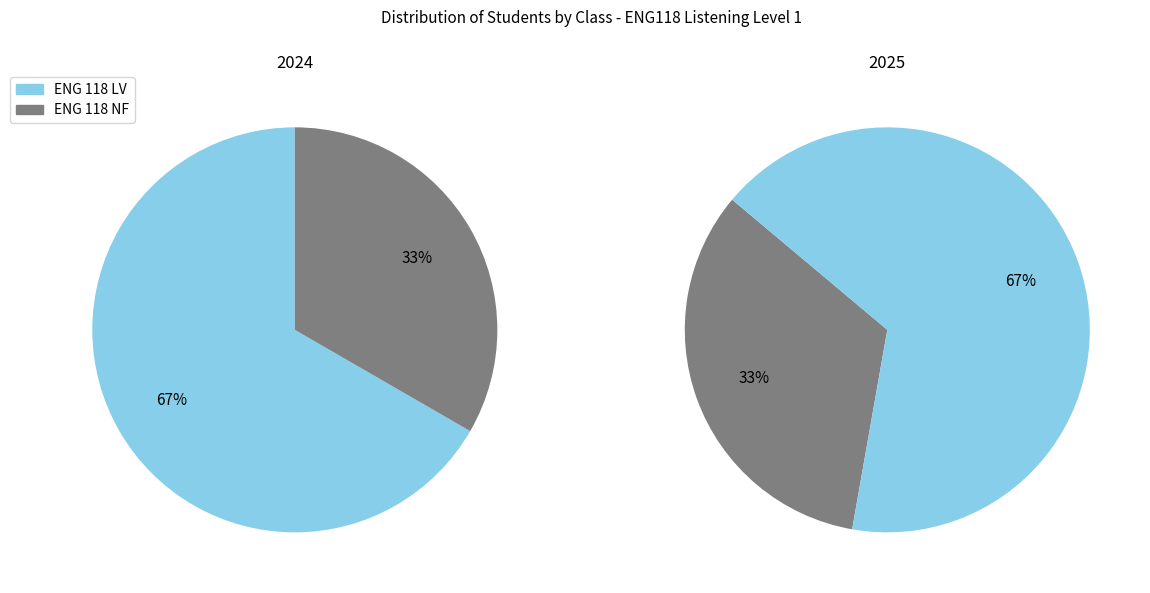

What percentage is the ENG 118 LV slice, to the nearest percent?

67%